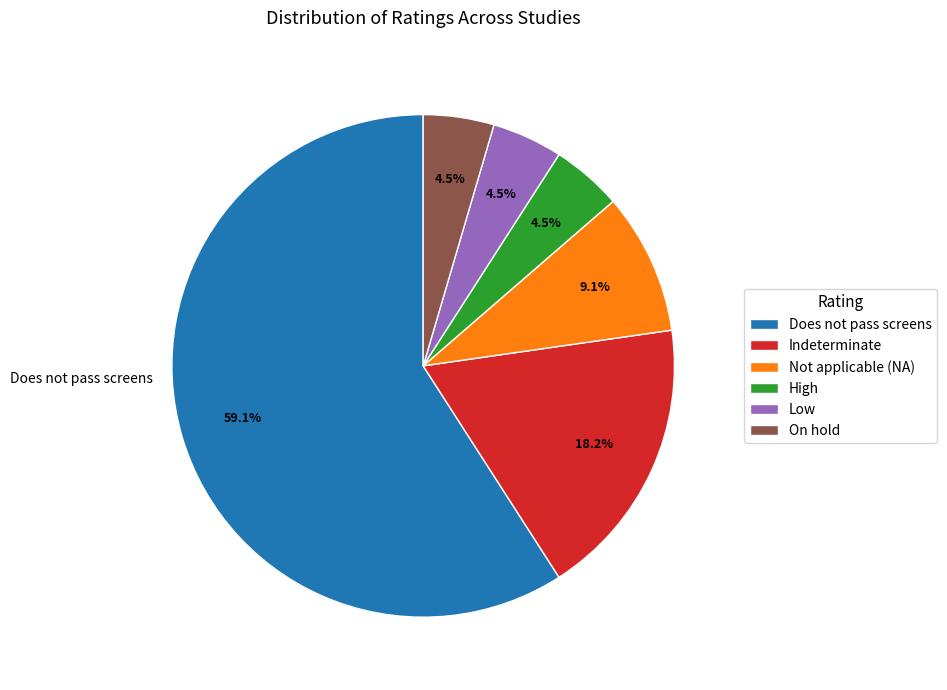

What is the largest slice in the pie chart?

Does not pass screens